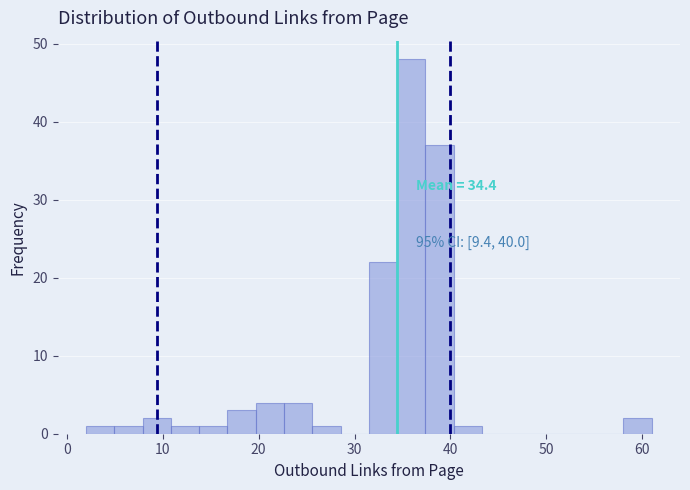

Around what value on the x-axis is the tallest bar? Give the approximate position of its centre, as read against the axis.

36